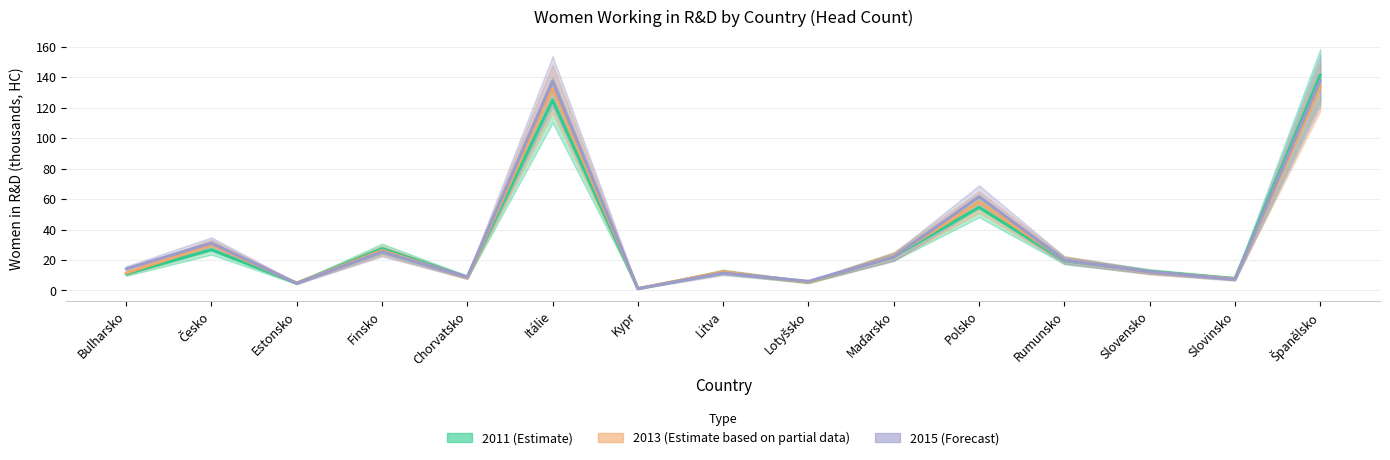

At which label does 2013 (Estimate based on partial data) first exceed 12?

Česko